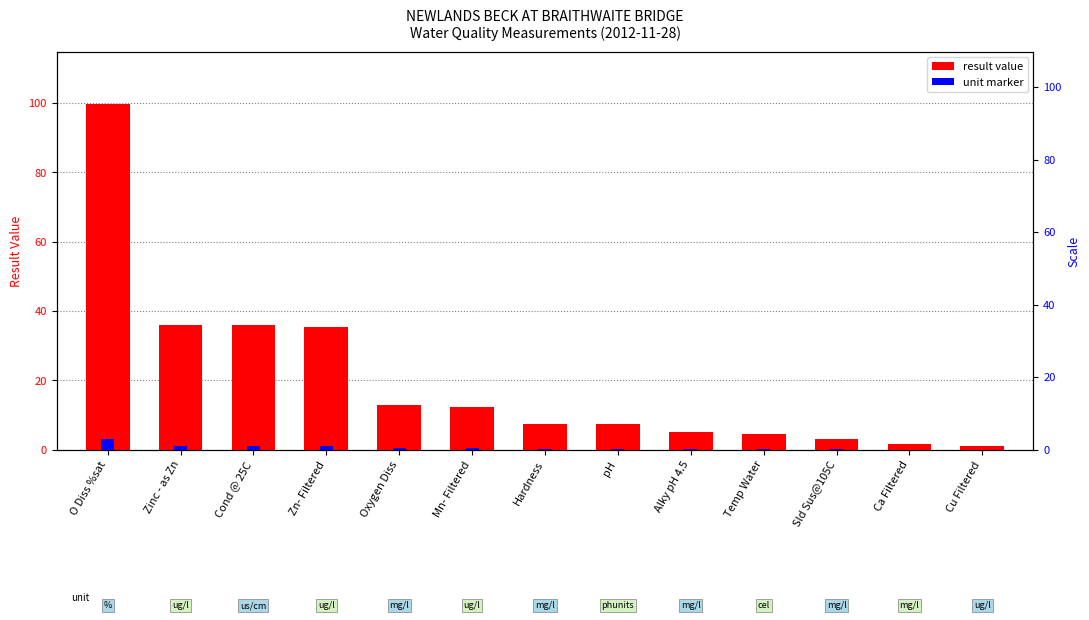

How many bars are there in total?

26